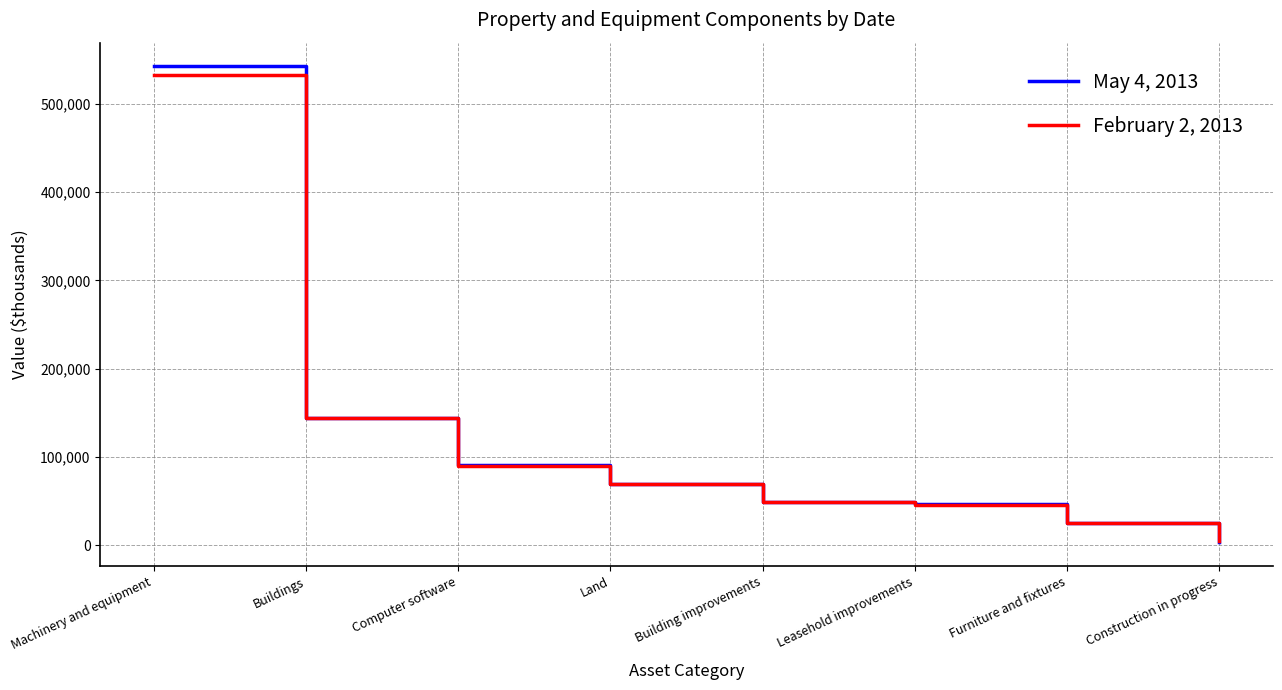

Which series has the widest spread of values?

May 4, 2013